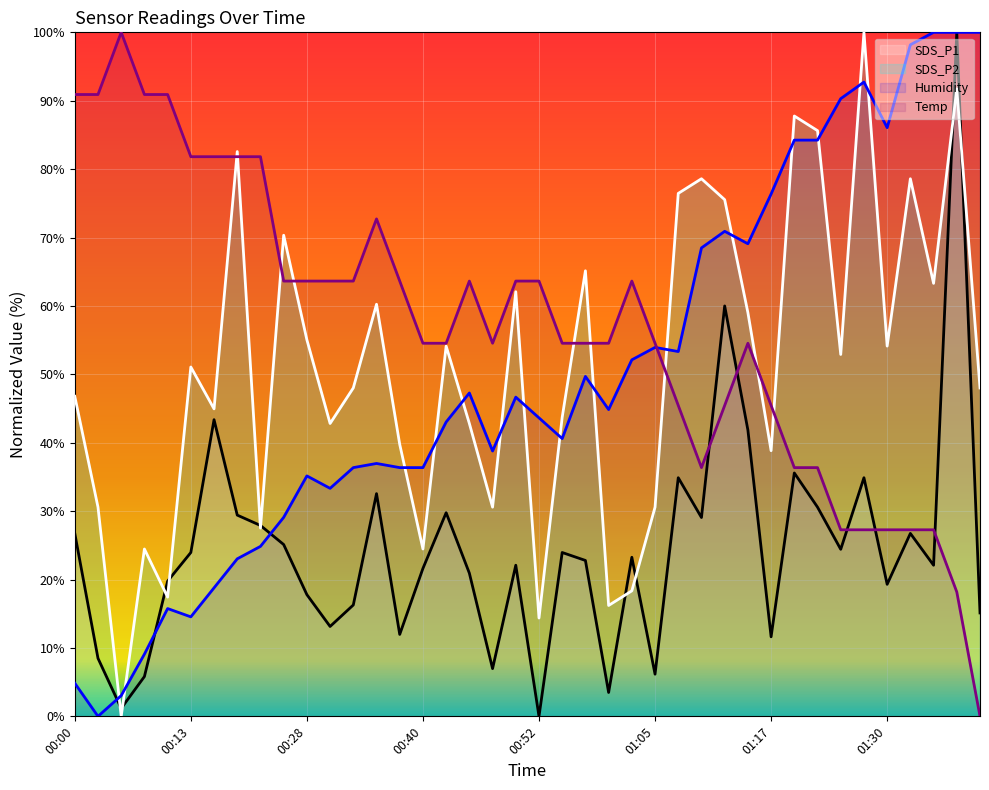

How many lines are shown in the chart?

4